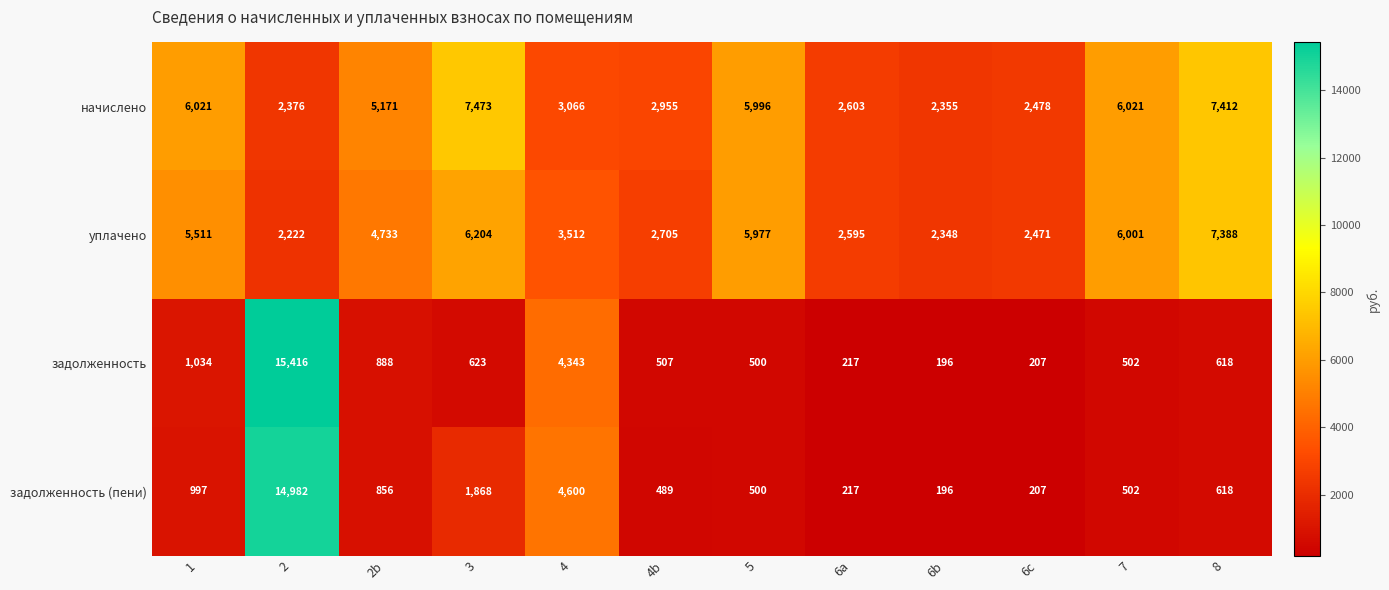

What is the difference between the задолженность values at 6a and 5?

283